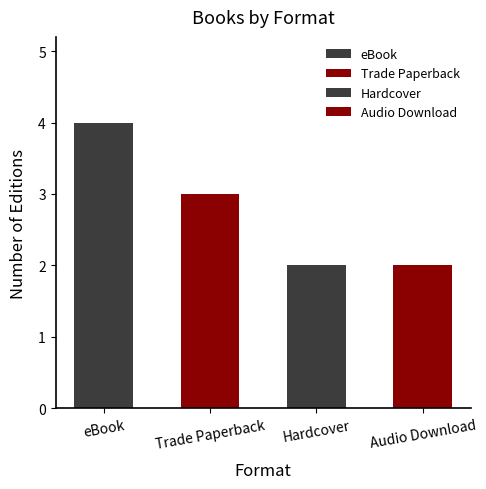

Count the values in the range 2 to 4.

4